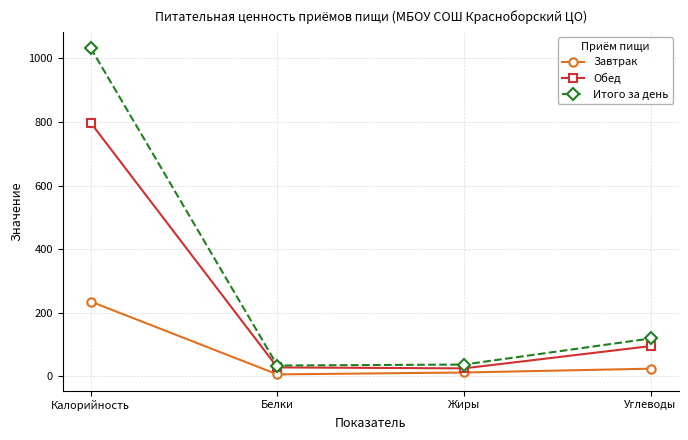

How many distinct data groups are displayed?

3